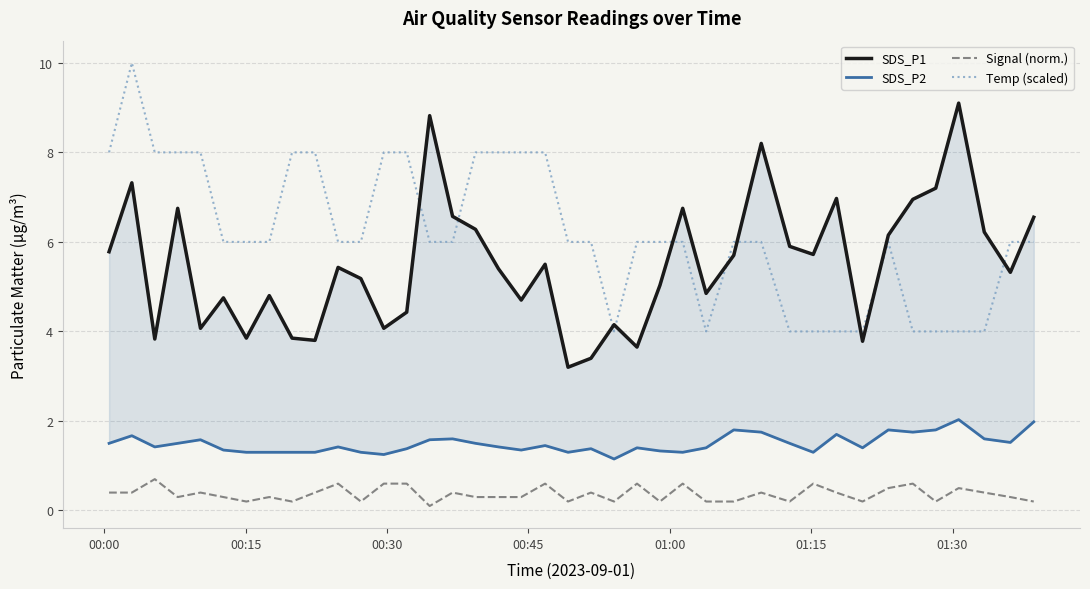

What are all the series names shown in the legend?

SDS_P1, SDS_P2, Signal (norm.), Temp (scaled)